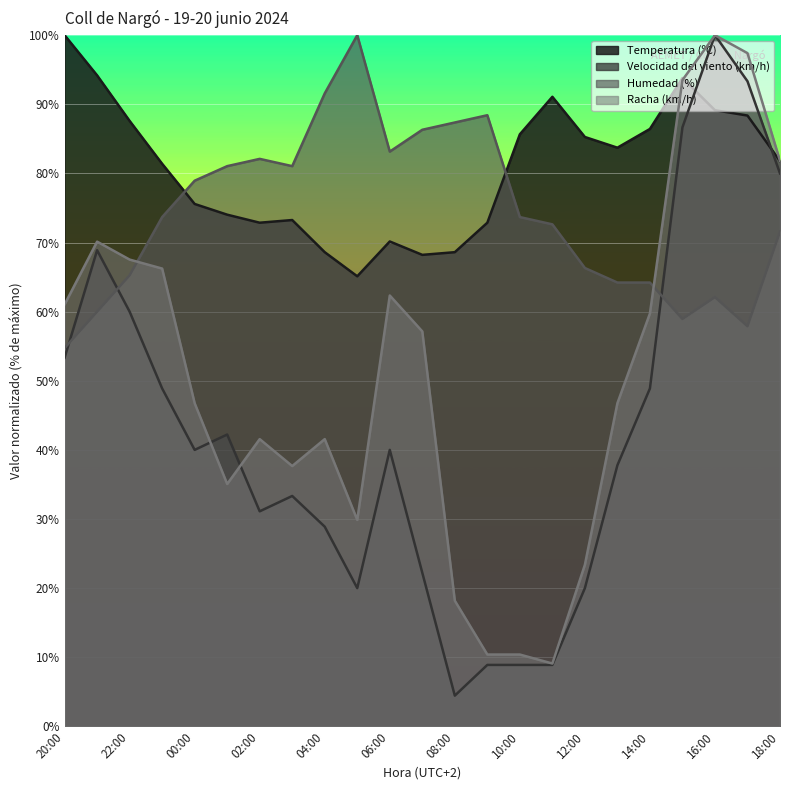

What is the sum of all Racha (km/h) values?

1167.5